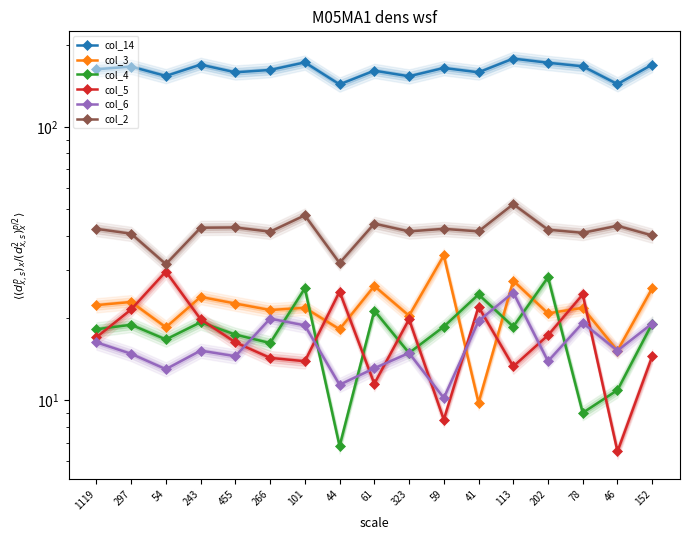

Reading left to right, what are all the values shown in this chart?

col_14: 162.6	166.3	153.7	169.1	158.5	161.7	172.3	143.2	160.7	153.3	164.4	158.5	177.9	171.8	166.7	143.5	169.1
col_3: 22.3	22.9	18.5	23.9	22.6	21.4	21.8	18.2	26.2	20.4	33.9	9.8	27.4	20.8	21.8	15.2	25.7
col_4: 18.2	18.9	16.7	19.3	17.4	16.2	25.7	6.8	21.3	14.9	18.6	24.4	18.6	28.2	9.0	10.9	19.1
col_5: 17.0	21.5	29.6	19.8	16.3	14.3	13.9	25.0	11.5	19.8	8.5	22.0	13.3	17.3	24.4	6.5	14.5
col_6: 16.3	14.8	13.0	15.2	14.5	19.9	18.8	11.4	13.1	14.9	10.2	19.5	24.8	13.9	19.2	15.2	19.1
col_2: 42.4	40.7	31.5	42.8	42.9	41.4	47.5	31.8	44.3	41.5	42.4	41.5	52.2	42.1	41.0	43.5	40.1